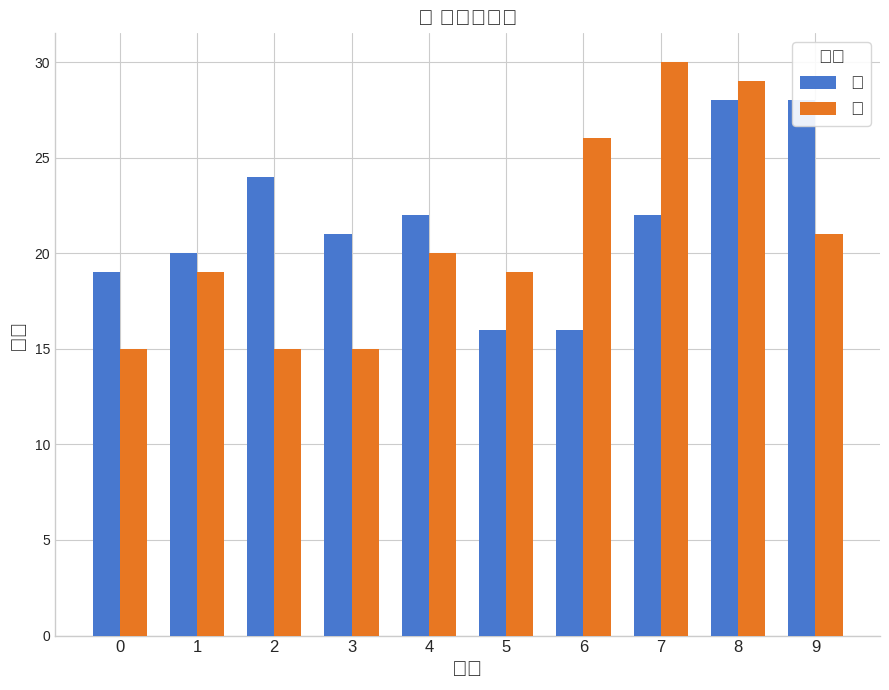

How many values in the 女 series exceed 20?

4